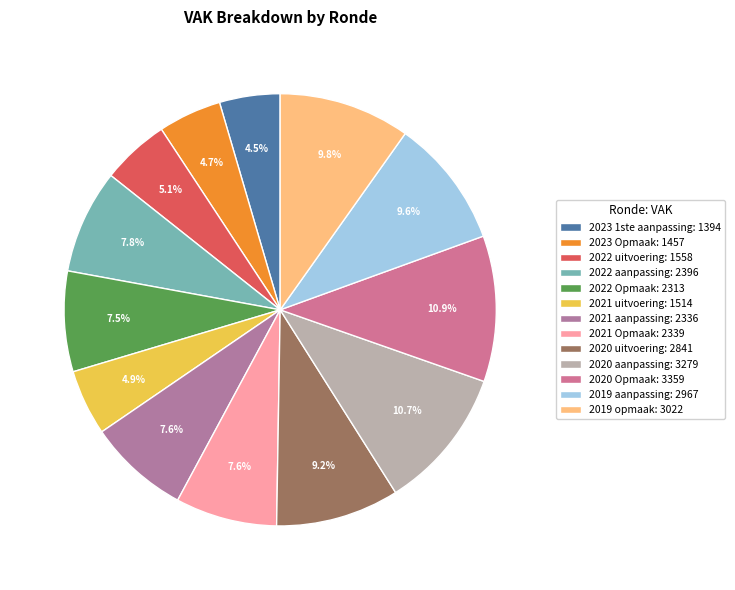

To the nearest percent, what is the average slice percentage?

8%